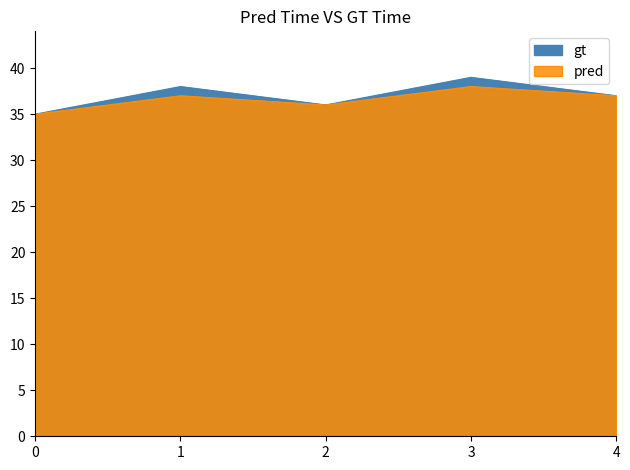

In gt, how many points are higher than both neighbors (excluding endpoints)?

2